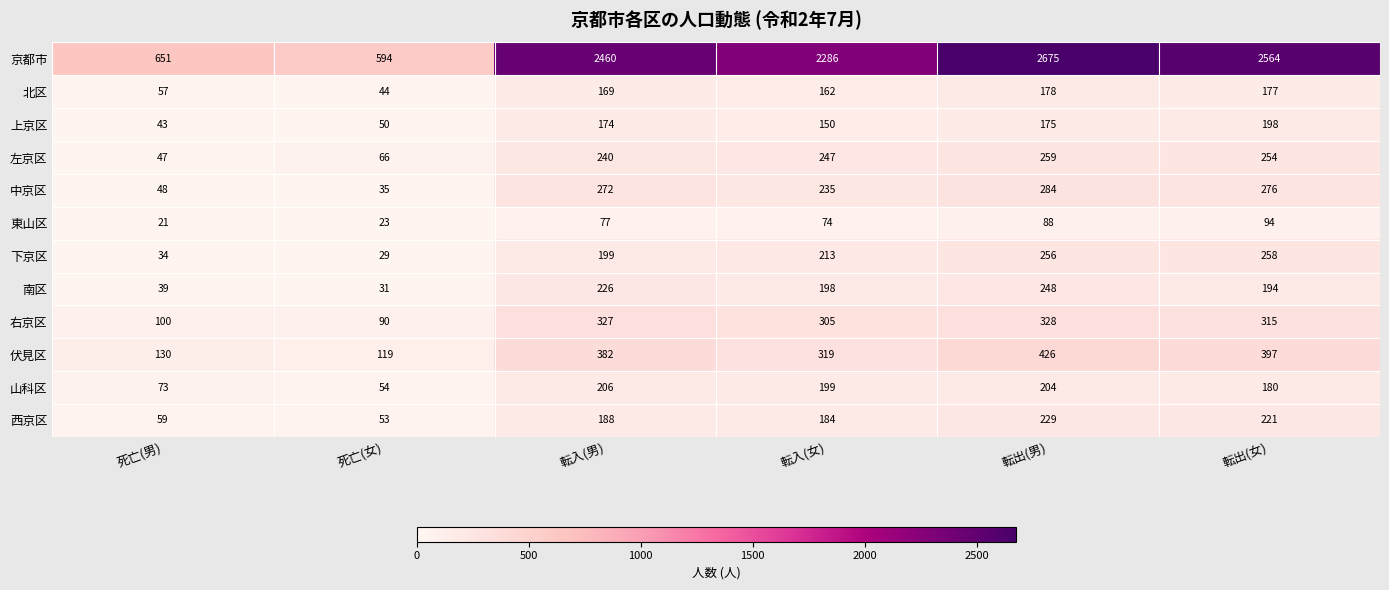

The 左京区 series shows 66 at 死亡(女). True or false?

True